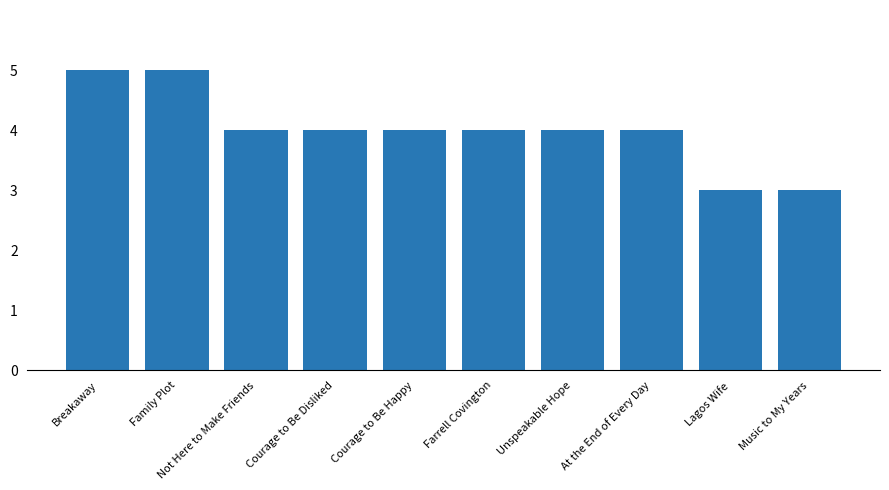

Which has a higher value, Lagos Wife or Farrell Covington?

Farrell Covington